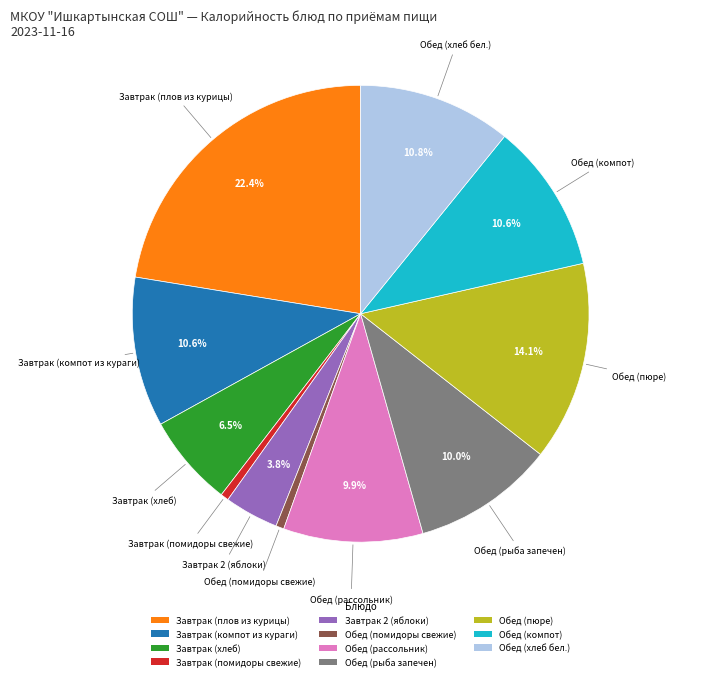

Between Обед (помидоры свежие) and Завтрак (плов из курицы), which is larger?

Завтрак (плов из курицы)